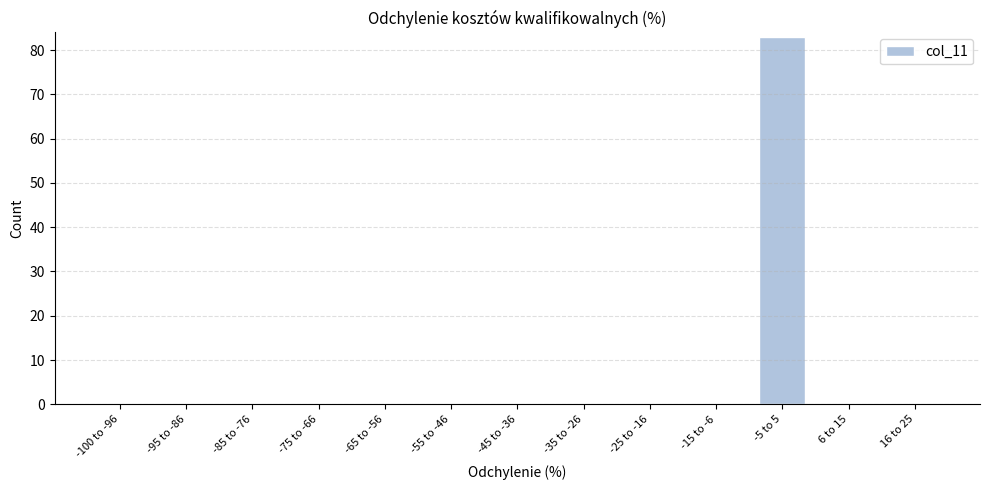

Reading right to left, extract all data points from this chart.

16 to 25=0	6 to 15=0	-5 to 5=83	-15 to -6=0	-25 to -16=0	-35 to -26=0	-45 to -36=0	-55 to -46=0	-65 to -56=0	-75 to -66=0	-85 to -76=0	-95 to -86=0	-100 to -96=0